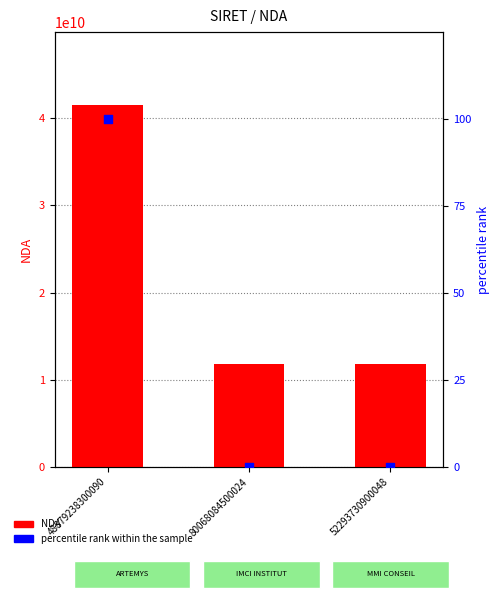

Which series has the largest total across all categories?

NDA